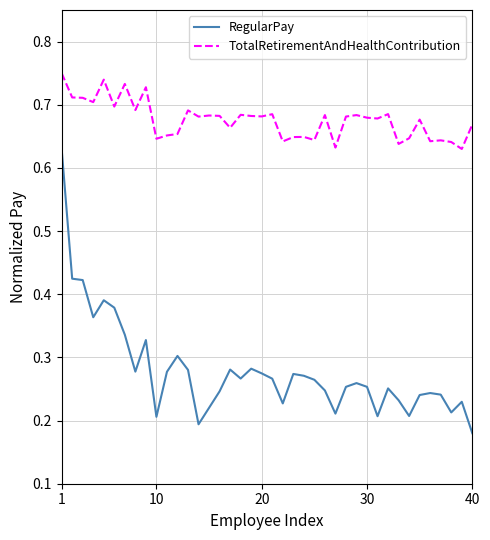

Which series has the widest spread of values?

RegularPay